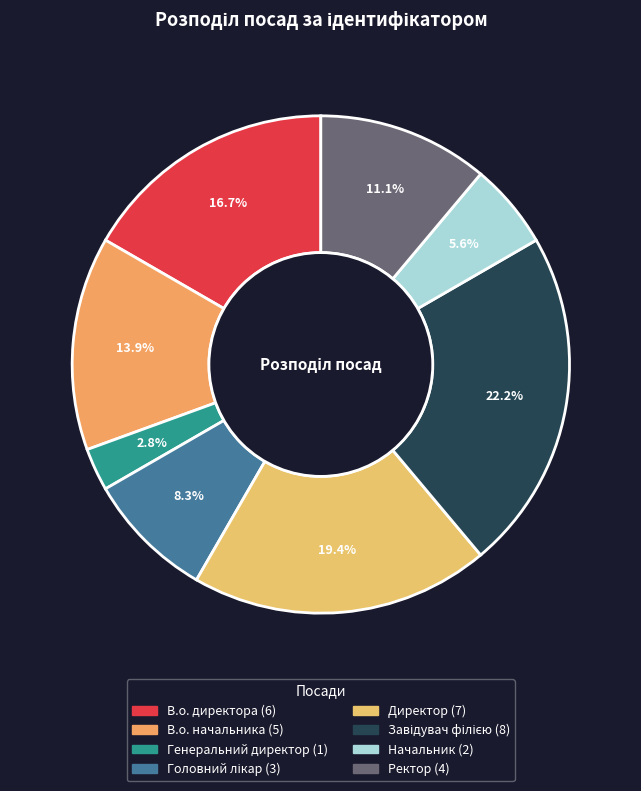

What is the largest slice in the pie chart?

Завідувач філією